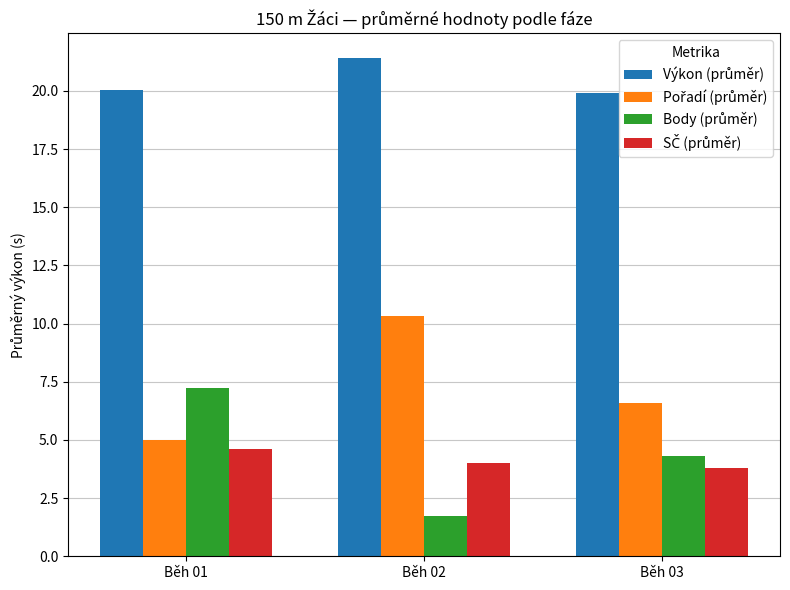

What is the spread (max minus min) of values at Běh 03?

16.1